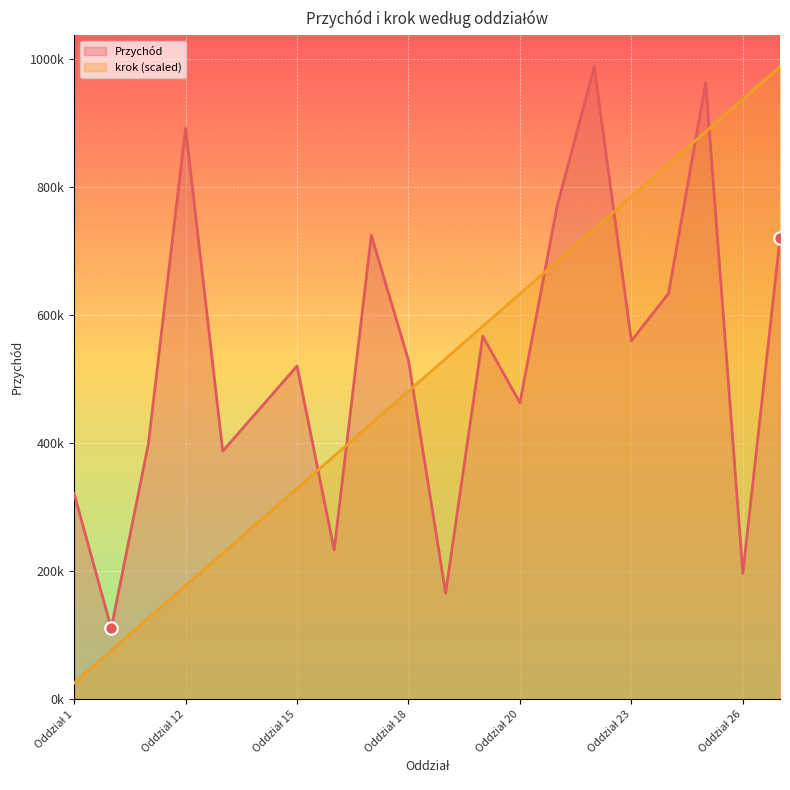

What are all the series names shown in the legend?

Przychód, krok (scaled)